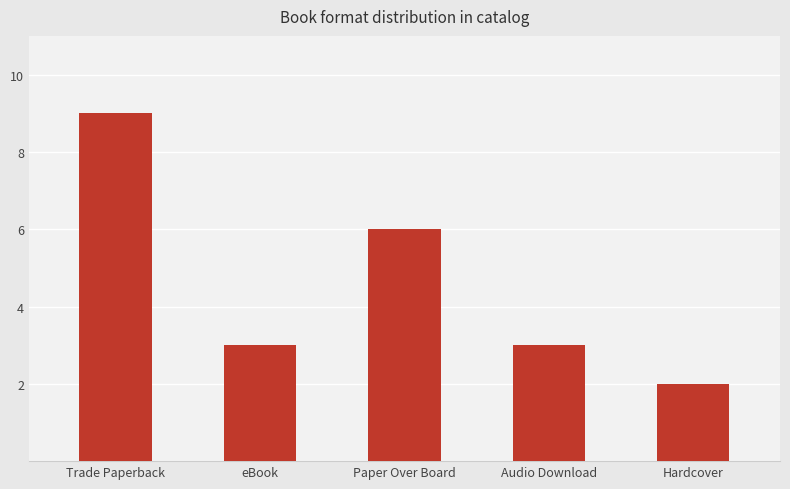

What value does the data have at Trade Paperback?

9